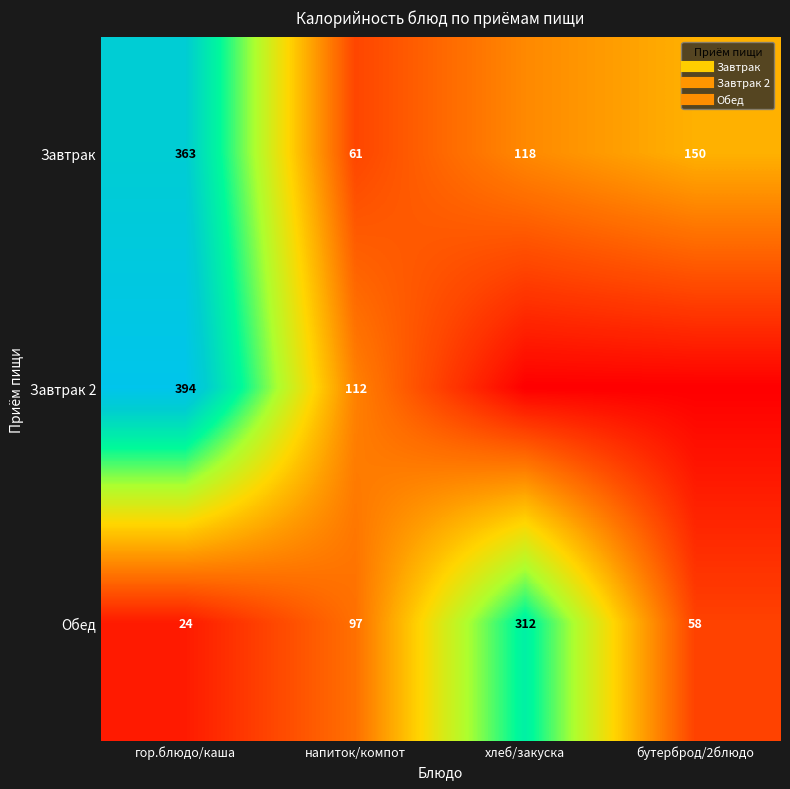

What is the spread (max minus min) of values at гор.блюдо/каша?

370